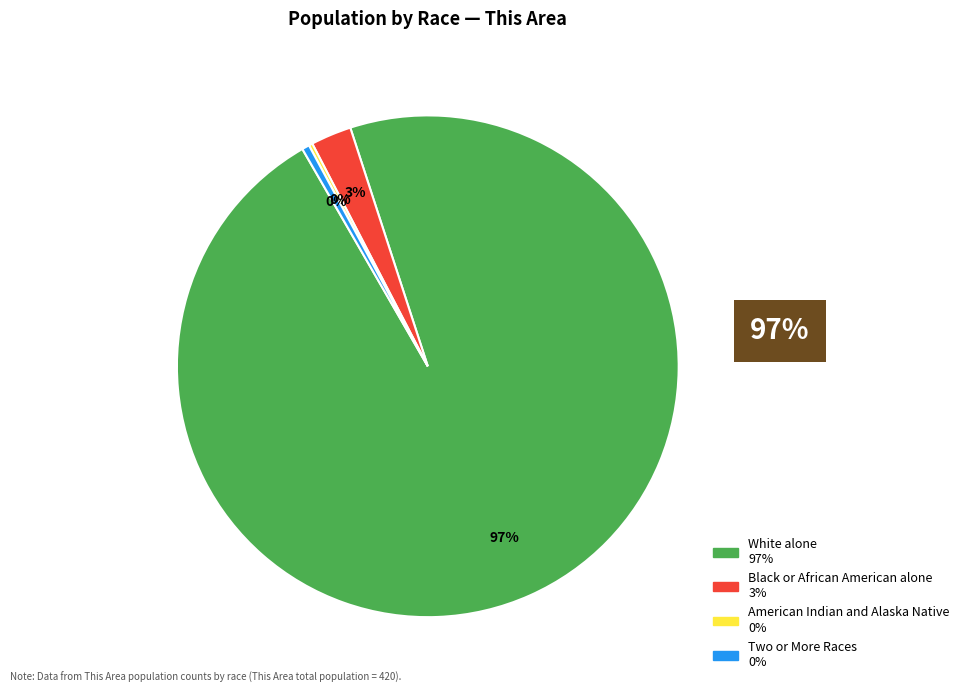

Is there a majority slice in this chart?

Yes